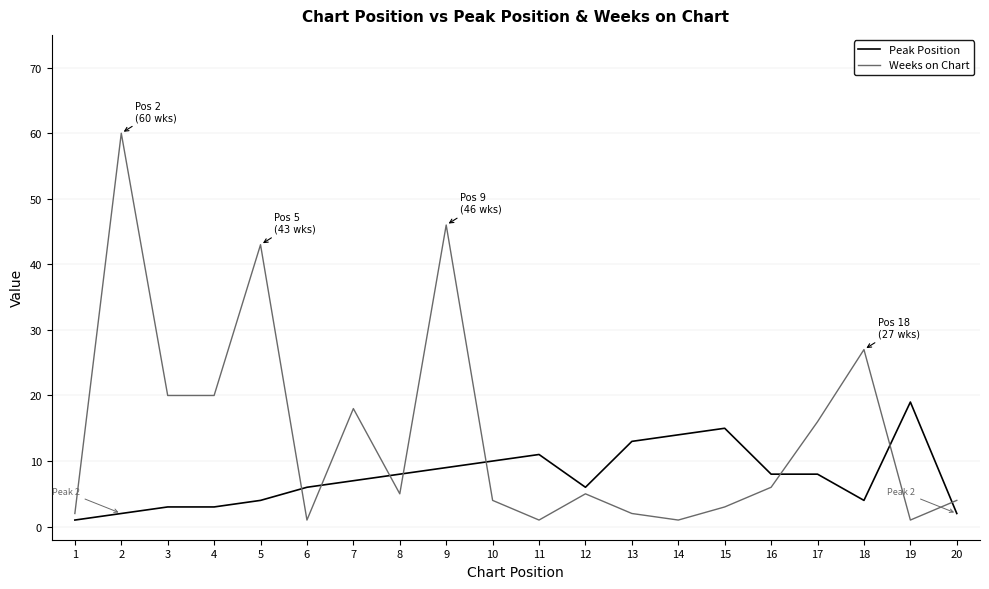

Which series has the largest total across all categories?

Weeks on Chart